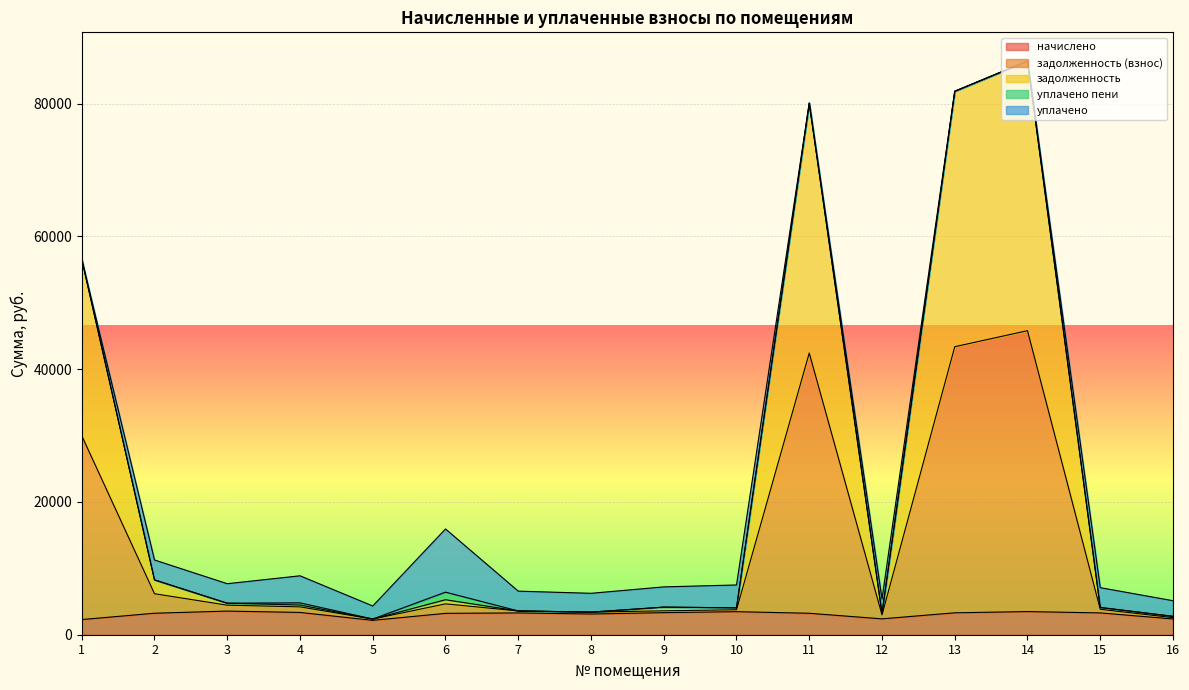

Which series changed the most between 5 and 8?

задолженность (взнос)